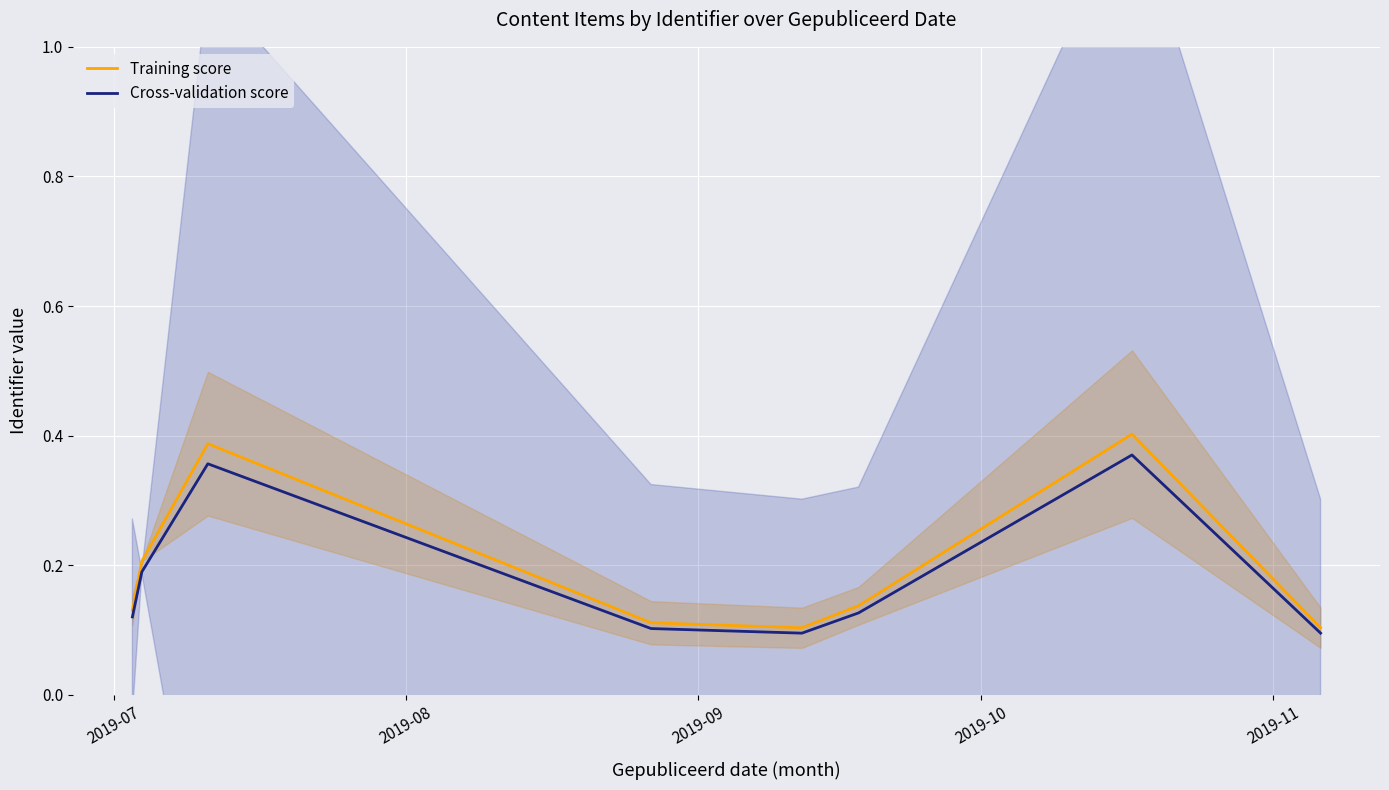

What is the approximate value of Training score at 2019-07?

0.1